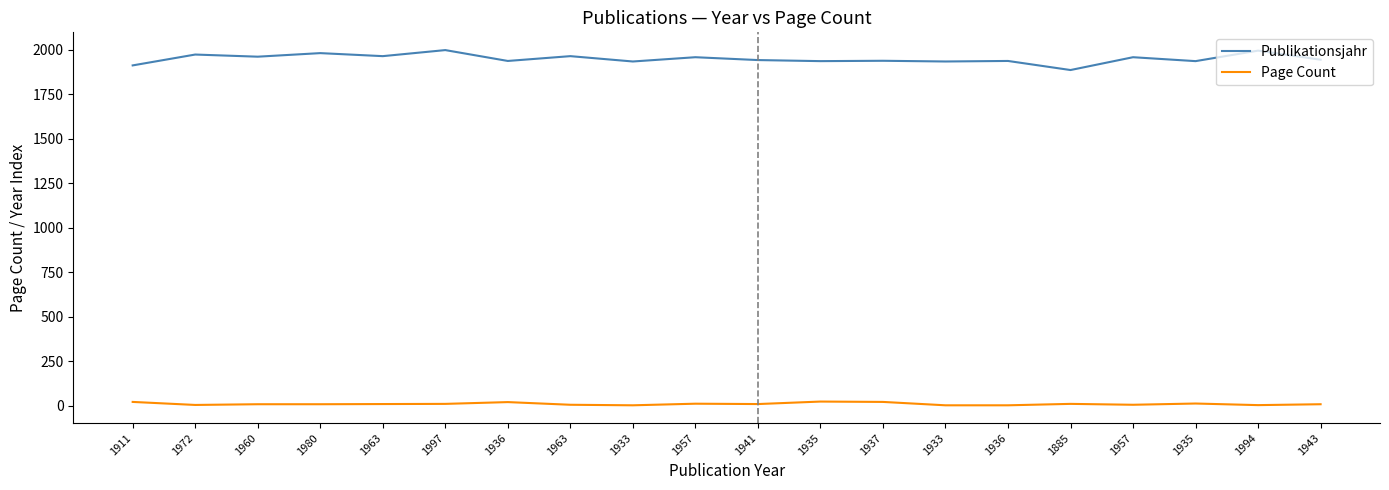

Count the number of data series in this chart.

2